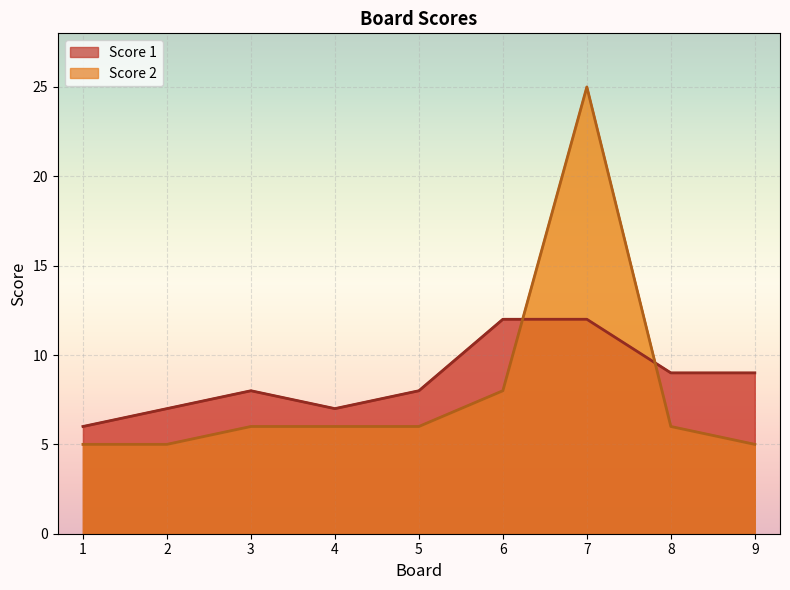

Rank the series by their maximum value, from lowest to highest.

Score 1, Score 2